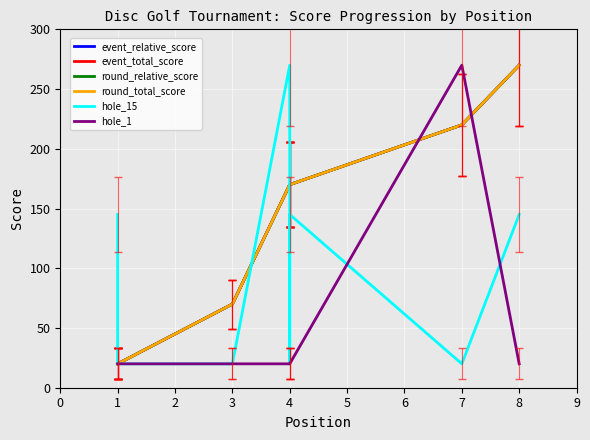

True or false: round_relative_score has more than 1 interior local peaks.

False